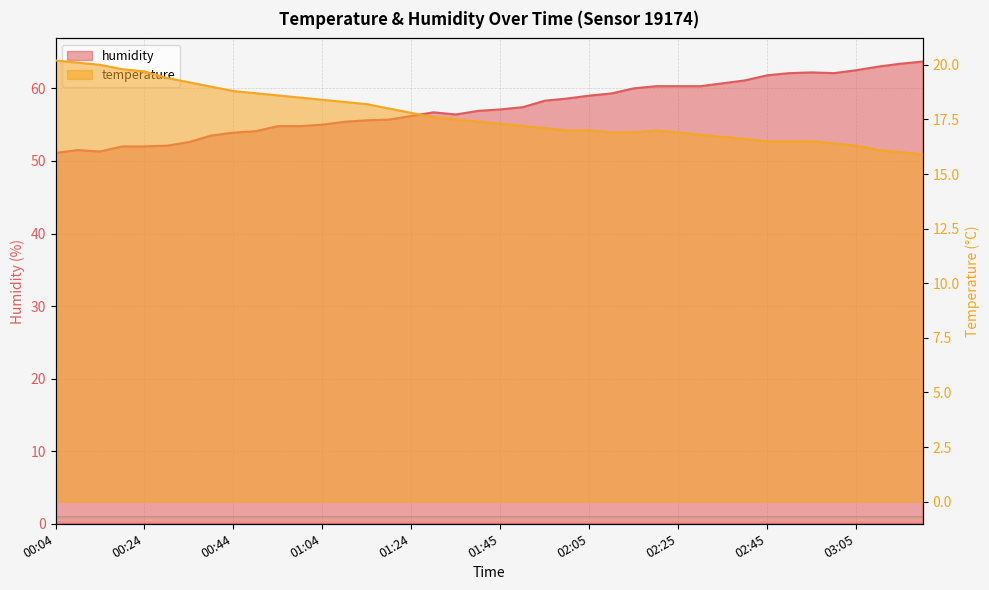

What is the spread (max minus min) of values at 02:10?

42.4